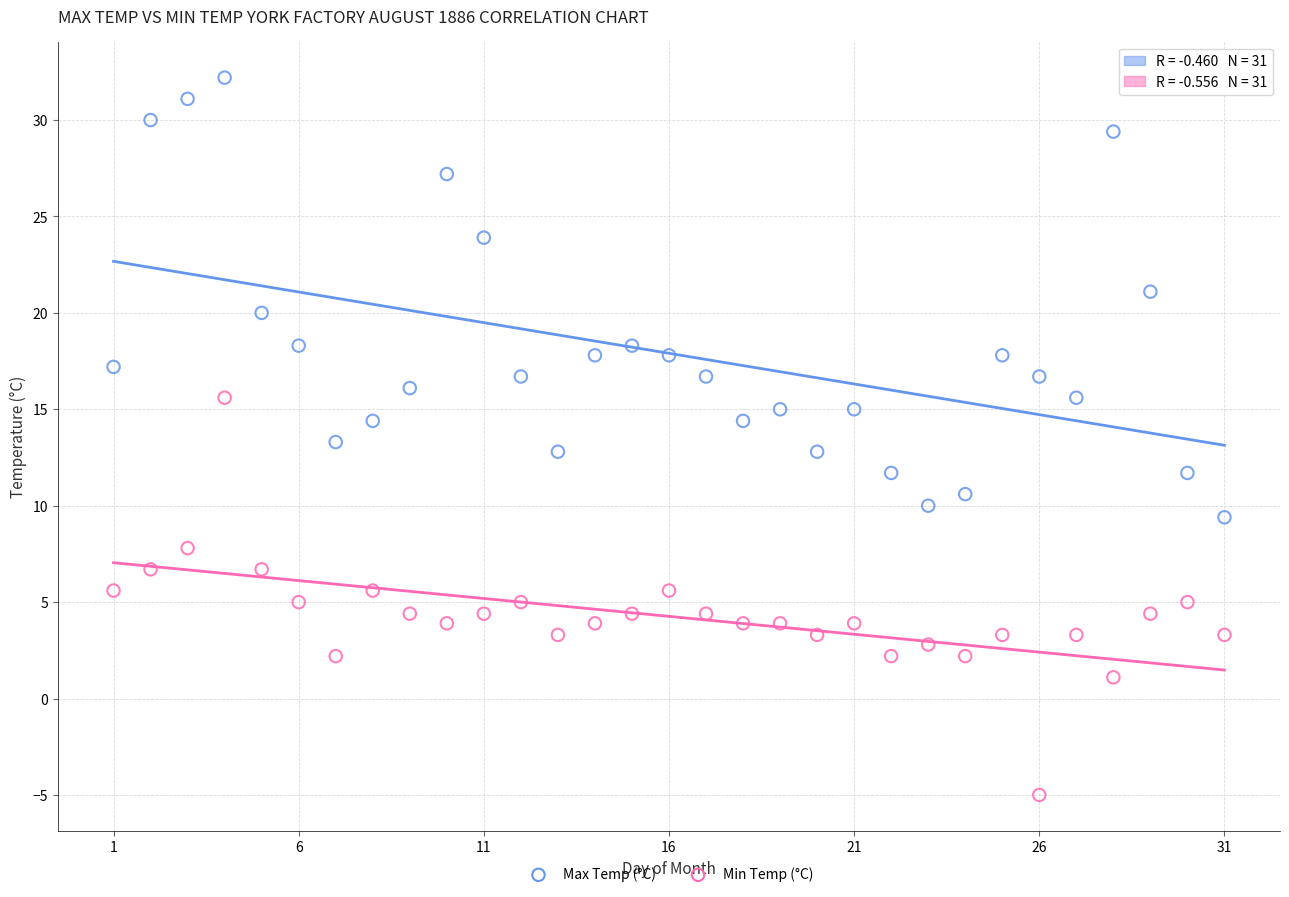

Which series has the largest Y range (max minus min)?

Max Temp (°C)